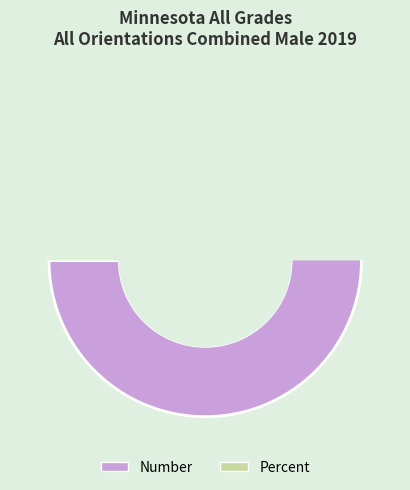

What percentage is NOT represented by Percent?

100.0%